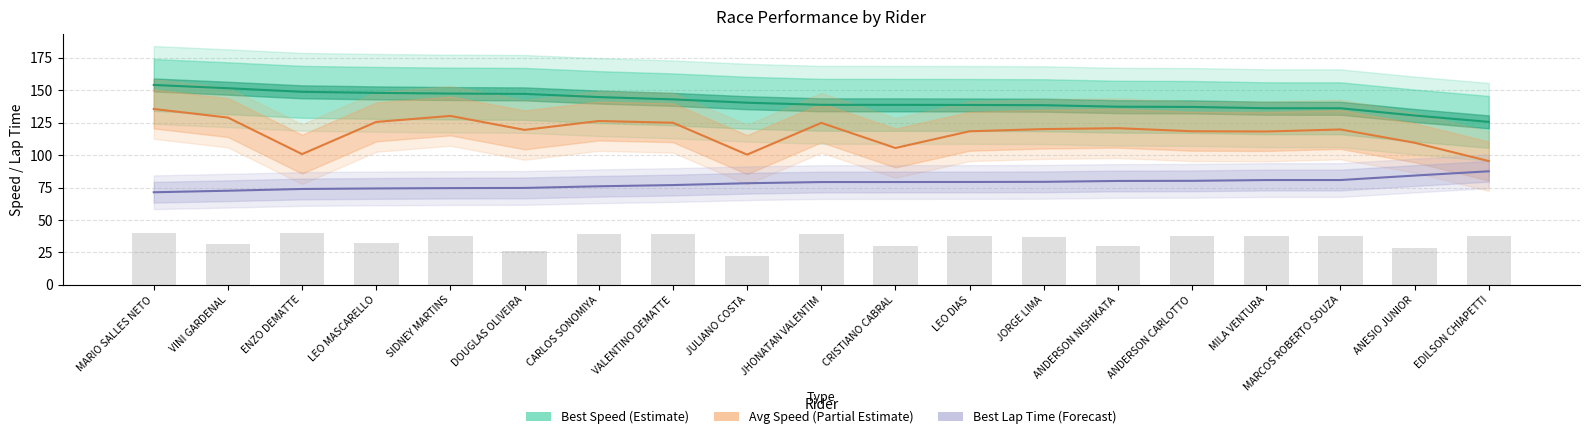

What is the average value of the Best Speed (Estimate) series?

141.3